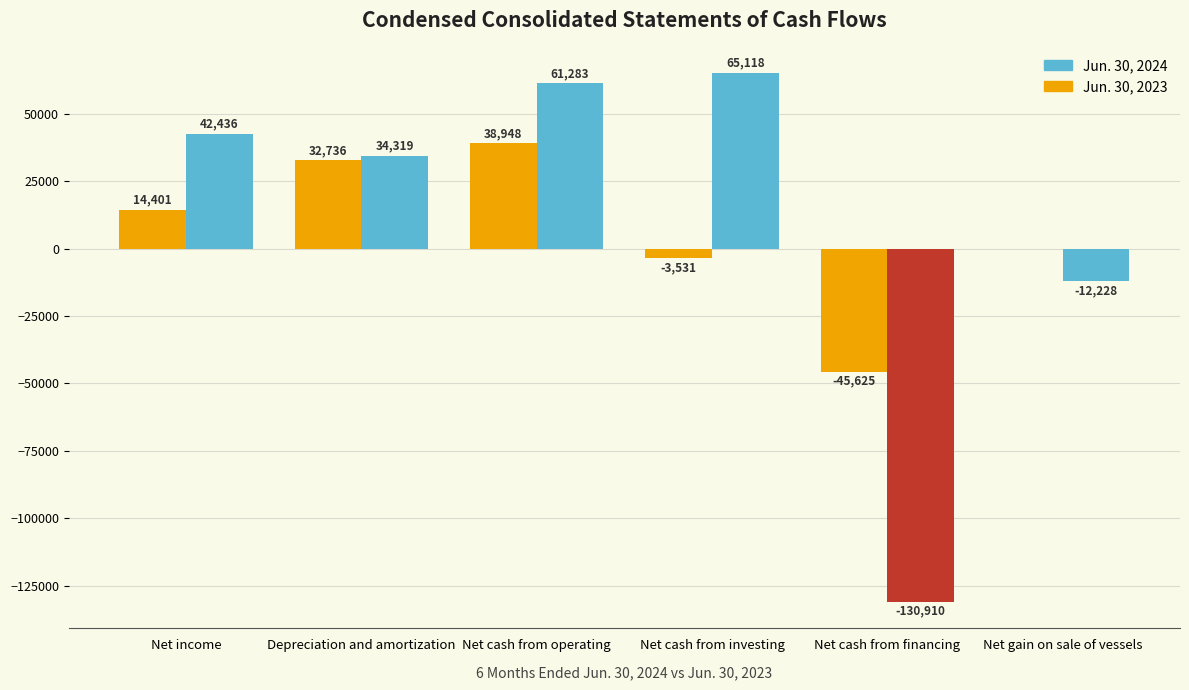

How many groups of bars are there?

6